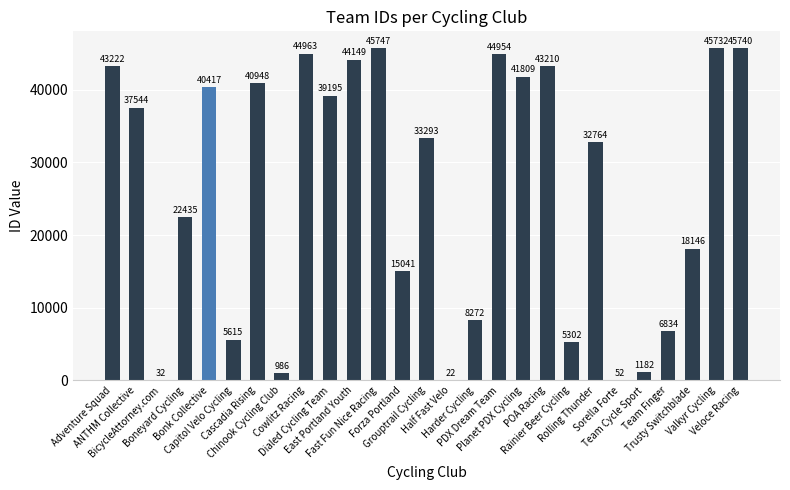

Which label corresponds to the largest value in the chart?

Fast Fun Nice Racing